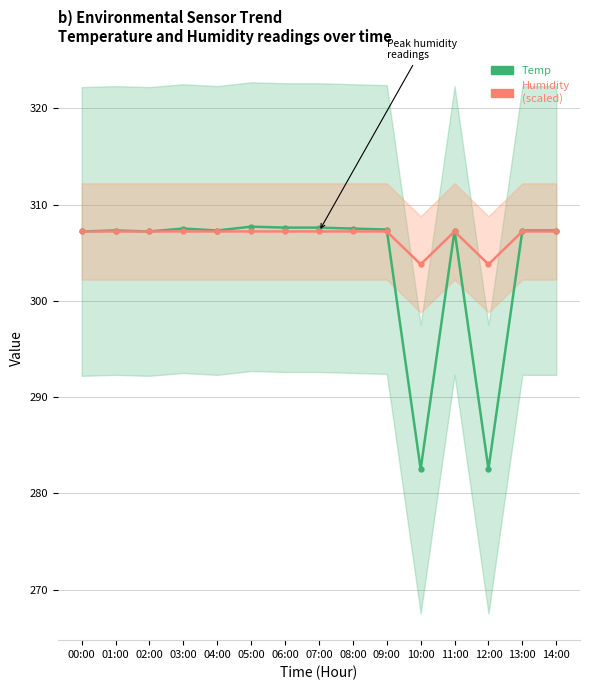

After their last crossing, which series has the higher values: Humidity (scaled) or Temp?

Temp